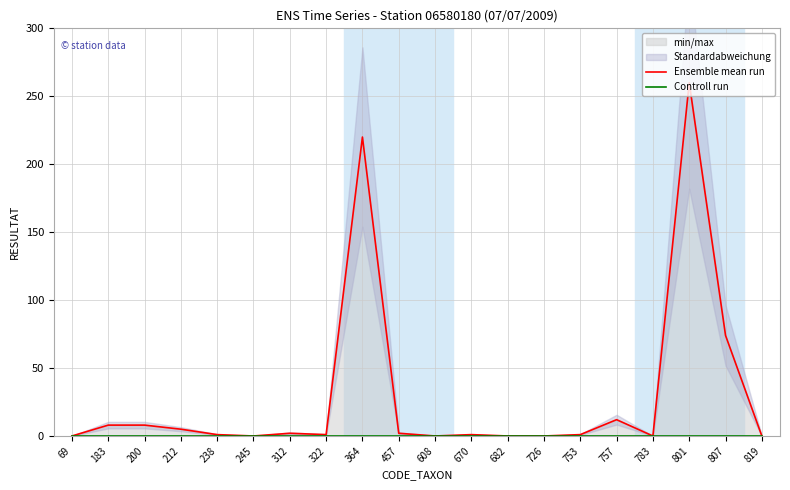

Which label corresponds to the largest value in the chart?

801